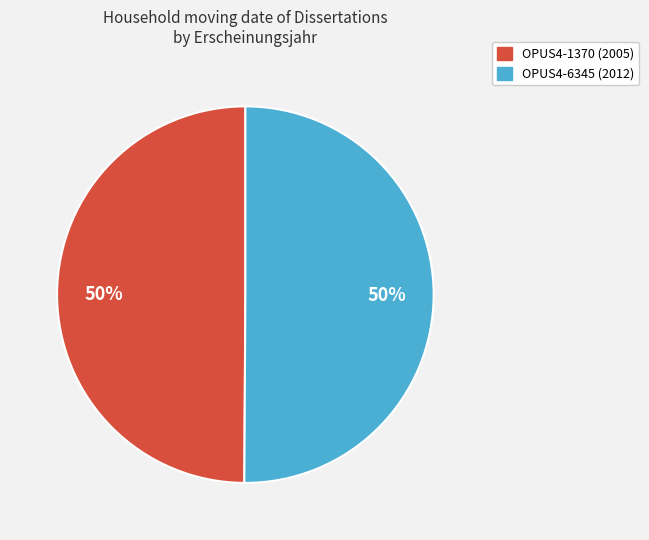

Combined, do OPUS4-1370 (2005) and OPUS4-6345 (2012) account for over 50%?

Yes